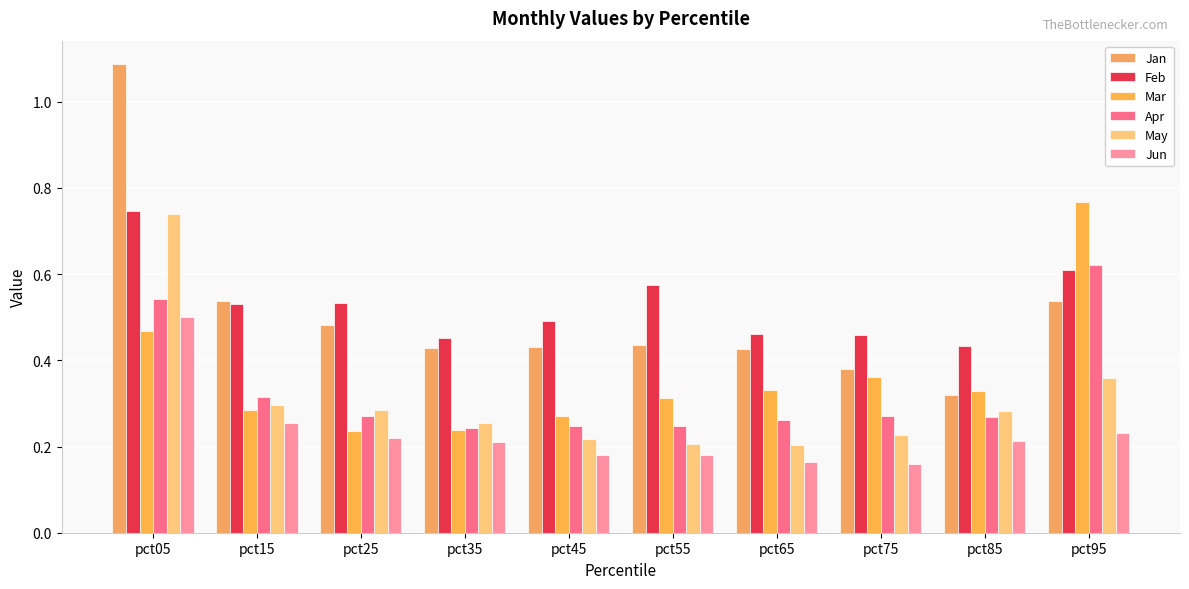

How many Apr values are between 0 and 1?

10